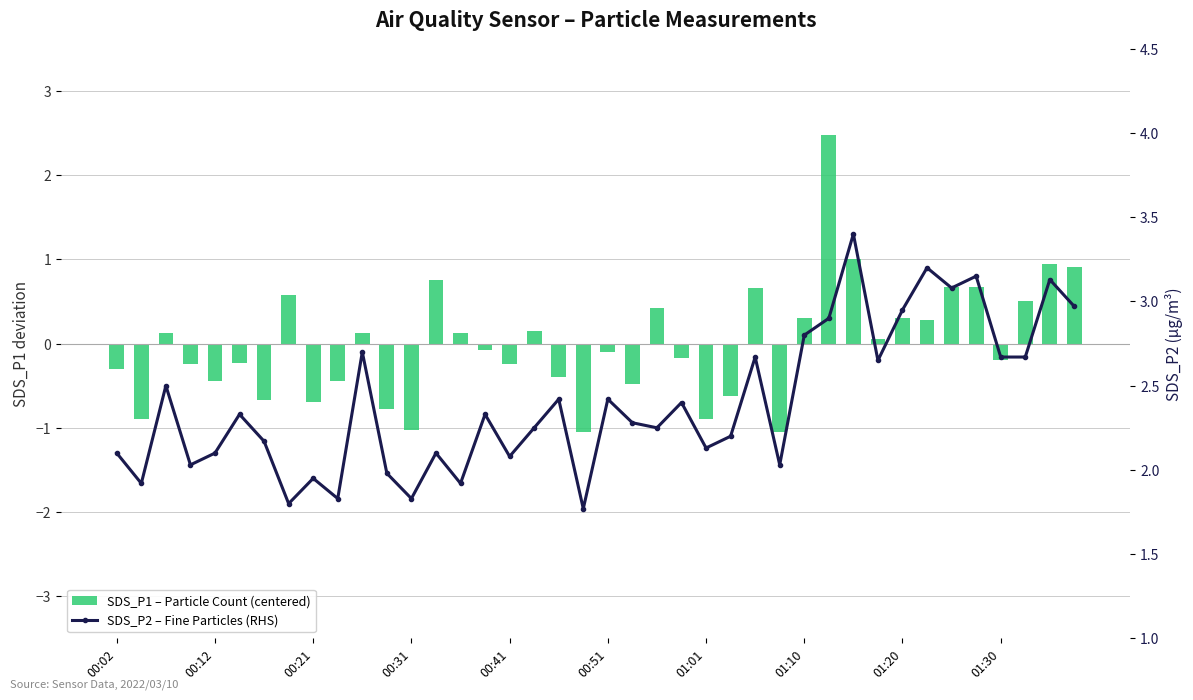

Which series has the largest range (max minus min)?

SDS_P1 – Particle Count (centered)